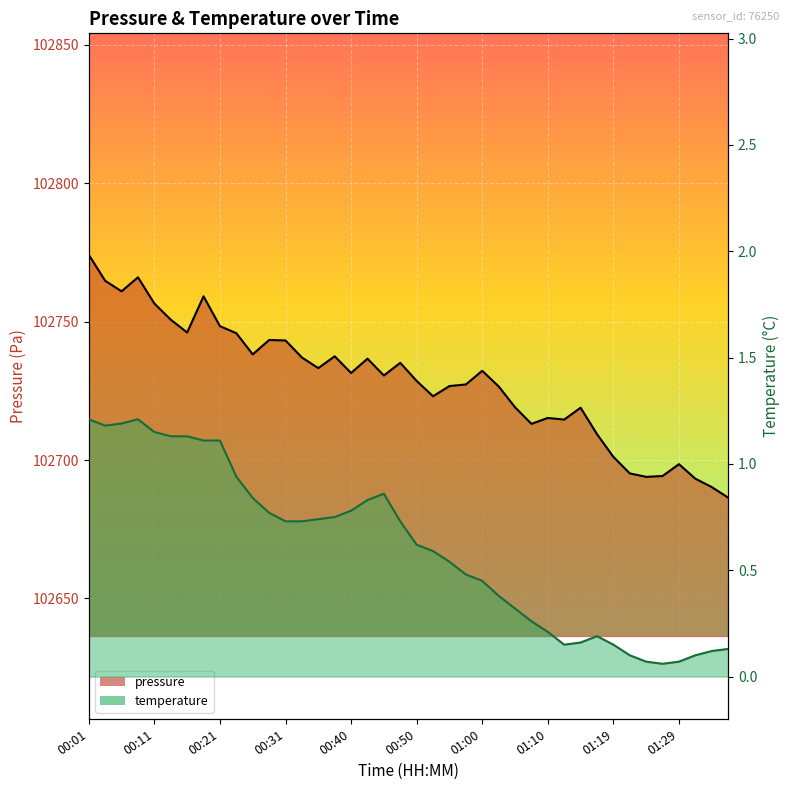

What is the average value of the temperature_line series?

0.6